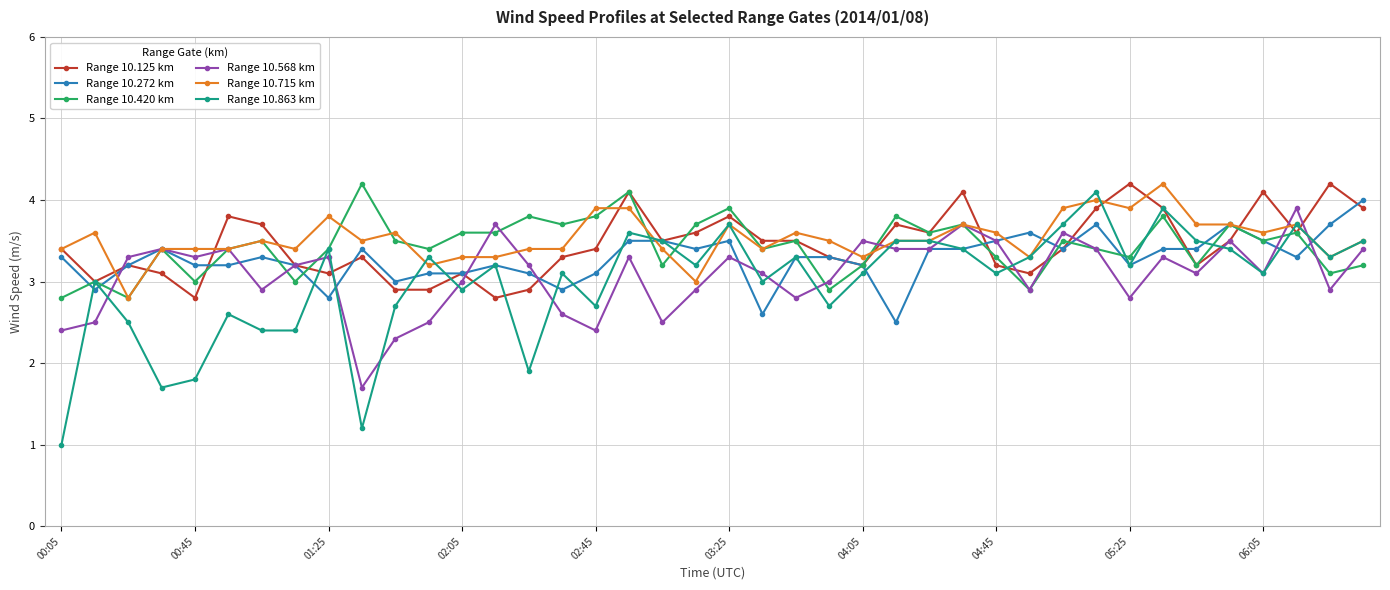

What is the smallest value displayed?

1.0